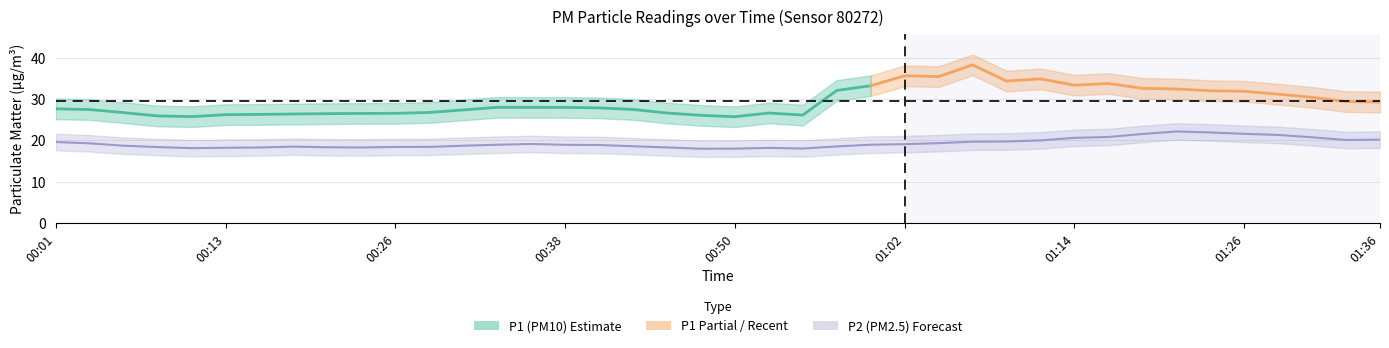

What position from the left is 00:01?

1